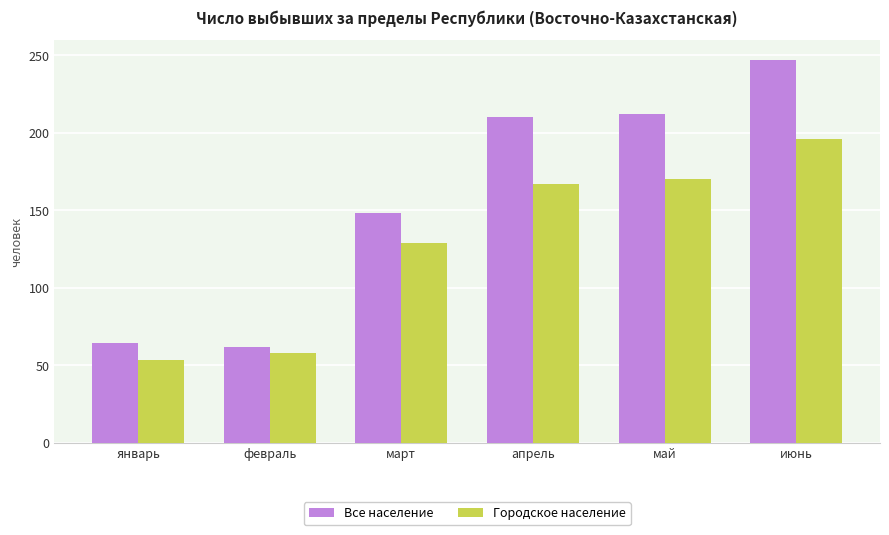

Does the chart contain any negative values?

No